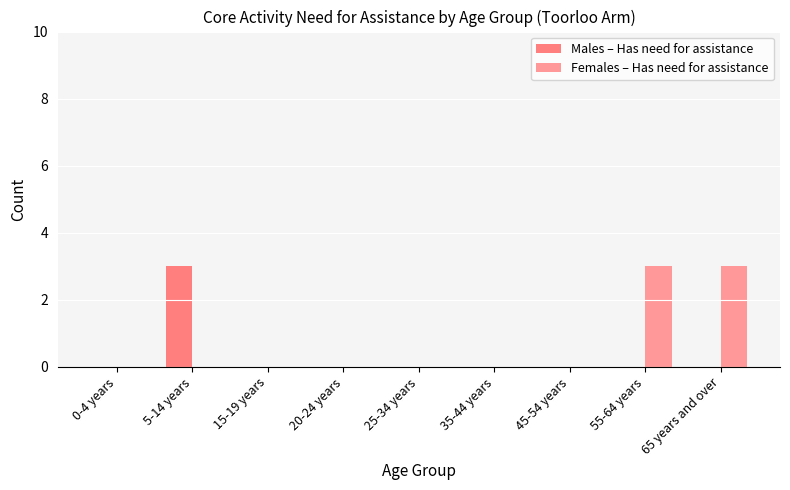

Reading left to right, what are all the values shown in this chart?

Males – Has need for assistance: 0	3	0	0	0	0	0	0	0
Females – Has need for assistance: 0	0	0	0	0	0	0	3	3